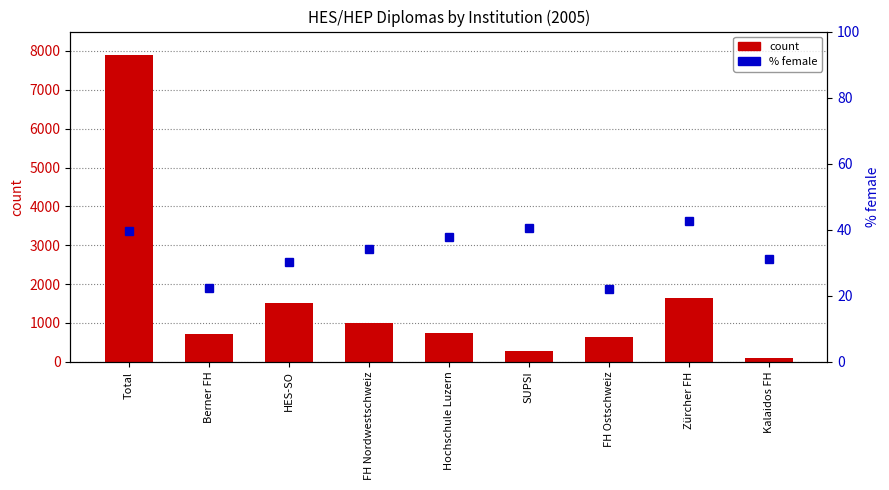

What is the sum of all count values?

14514.0